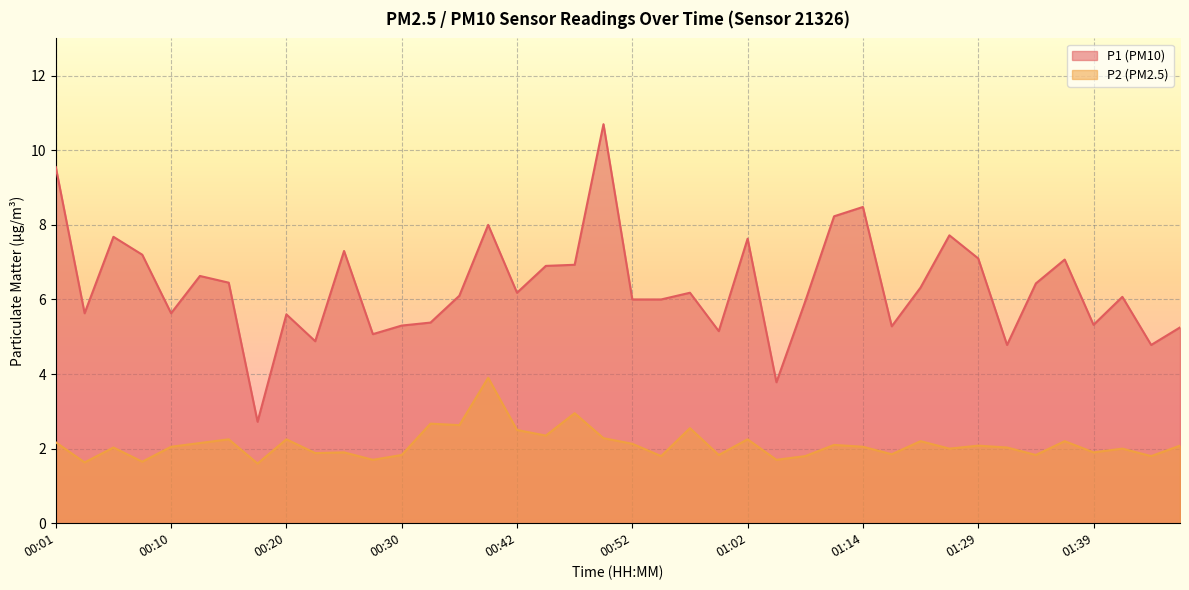

True or false: P1 has more than 1 interior local peaks.

True